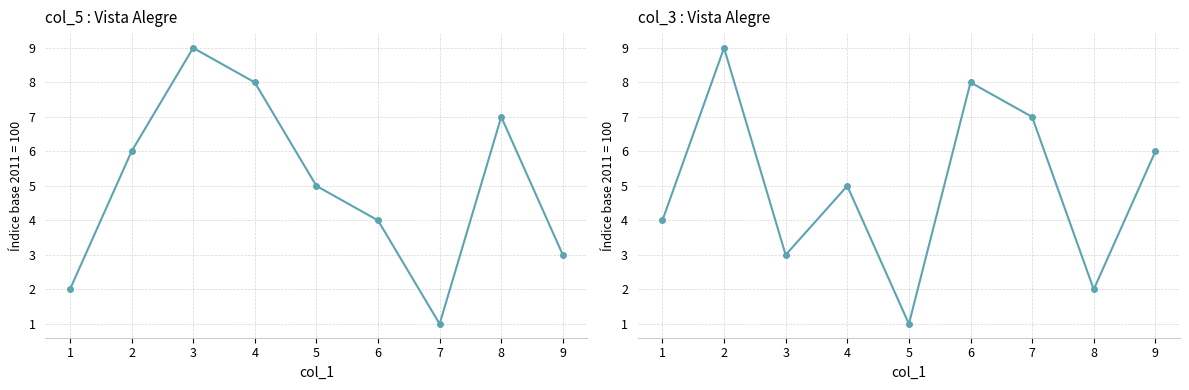

What is the greatest value displayed?

9